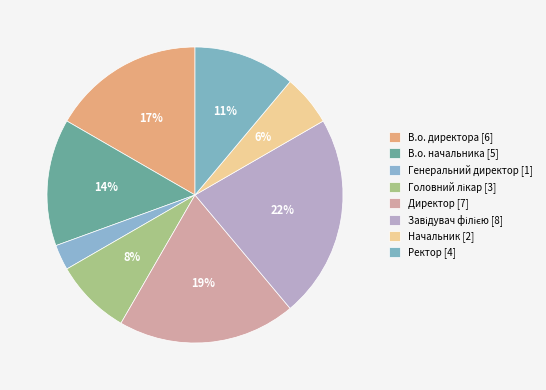

What percentage is the Завідувач філією slice, to the nearest percent?

22%